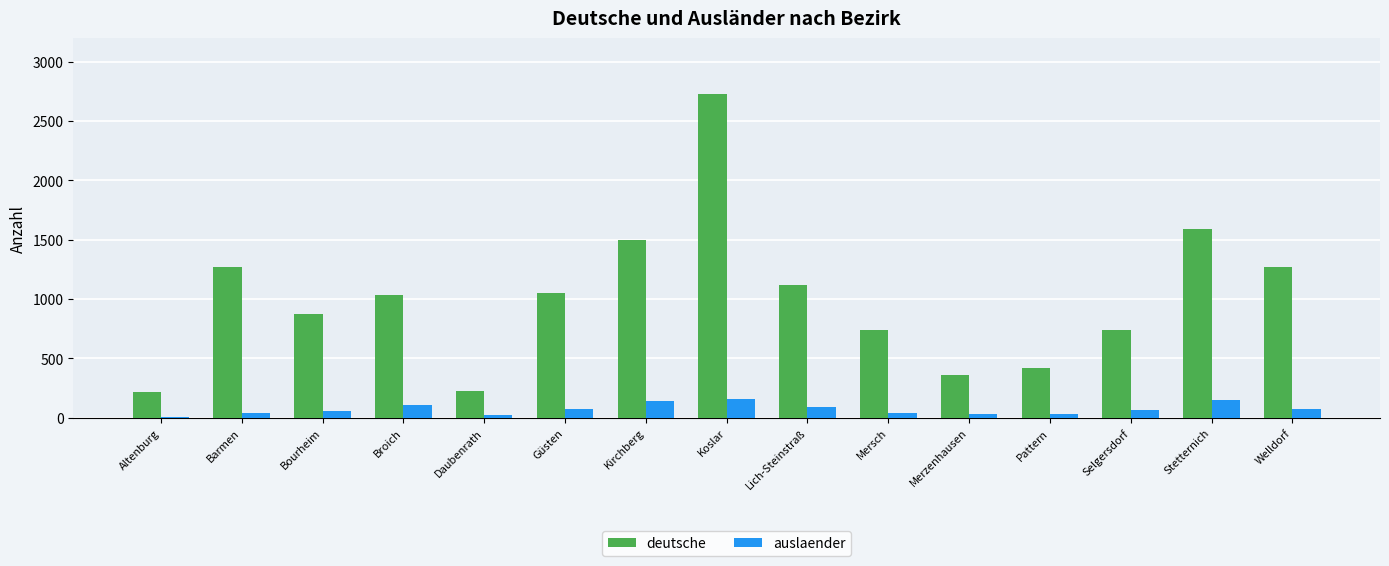

Between Altenburg and Stetternich, which series saw the biggest shift?

deutsche